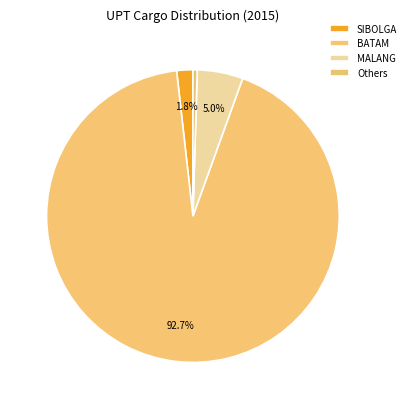

How many segments does this pie chart have?

4